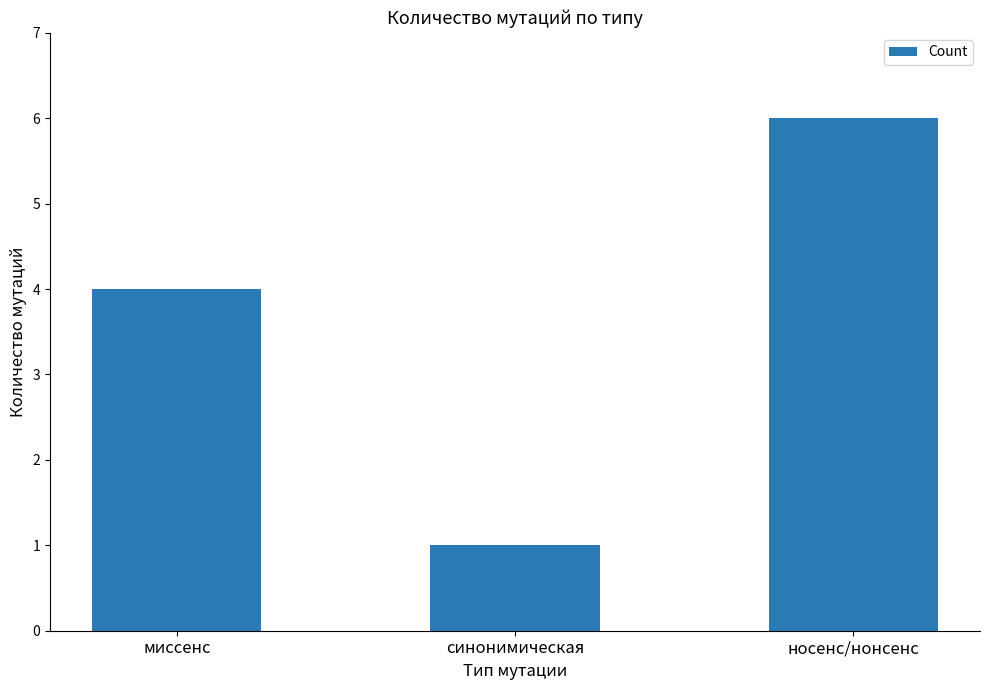

Reading left to right, list all the values displayed in this chart.

4	1	6